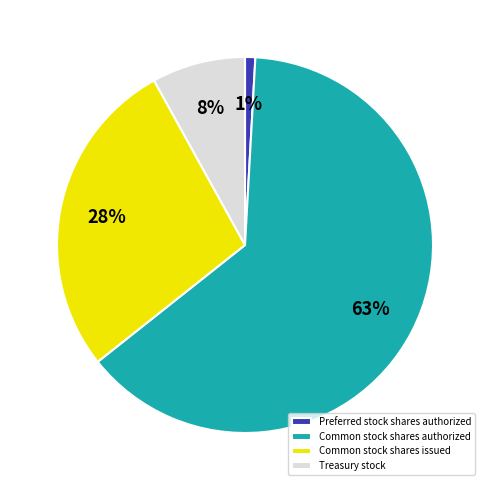

To the nearest percent, what portion does Common stock shares issued represent?

28%